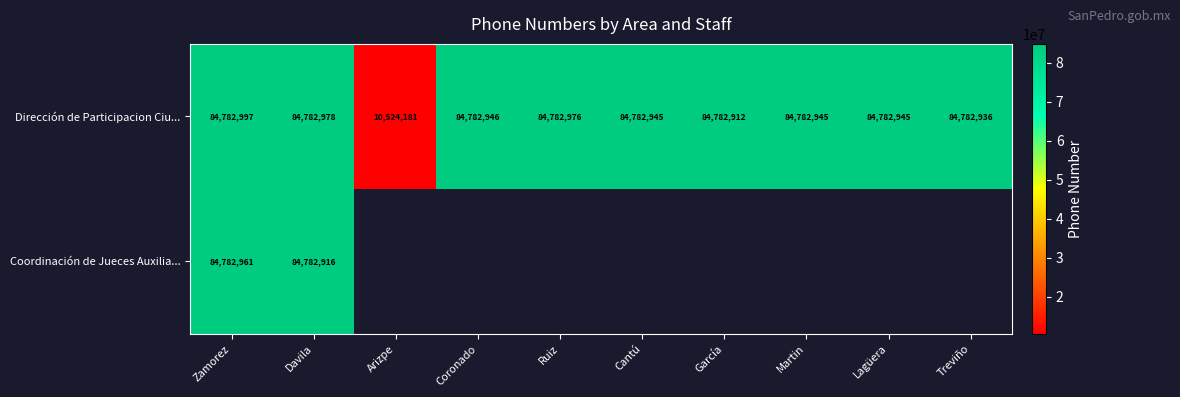

How many data points does each series have?

10